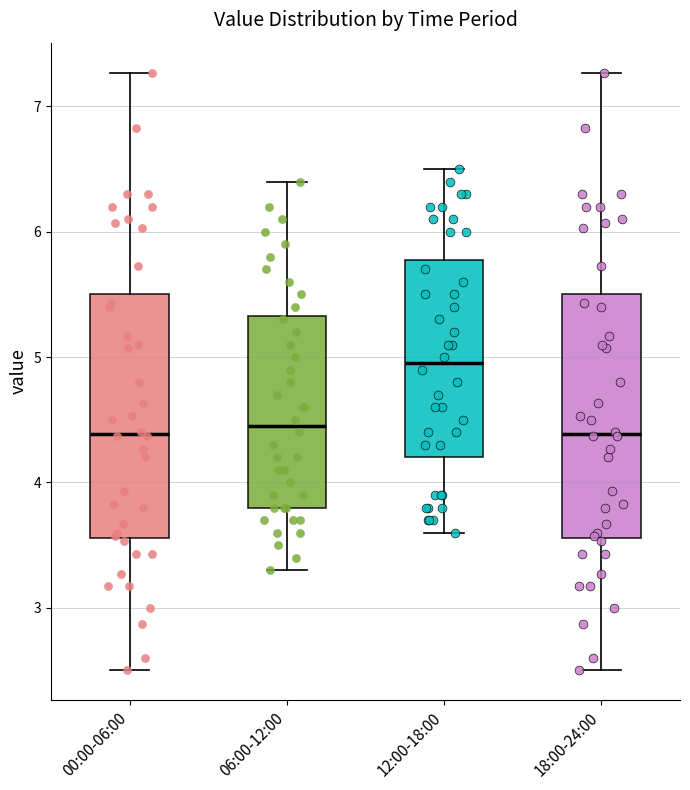

Where does the lower whisker of the box for 06:00-12:00 end on the y-axis? The values are not printed on the chart, so give them approximately, as read against the axis.

3.3